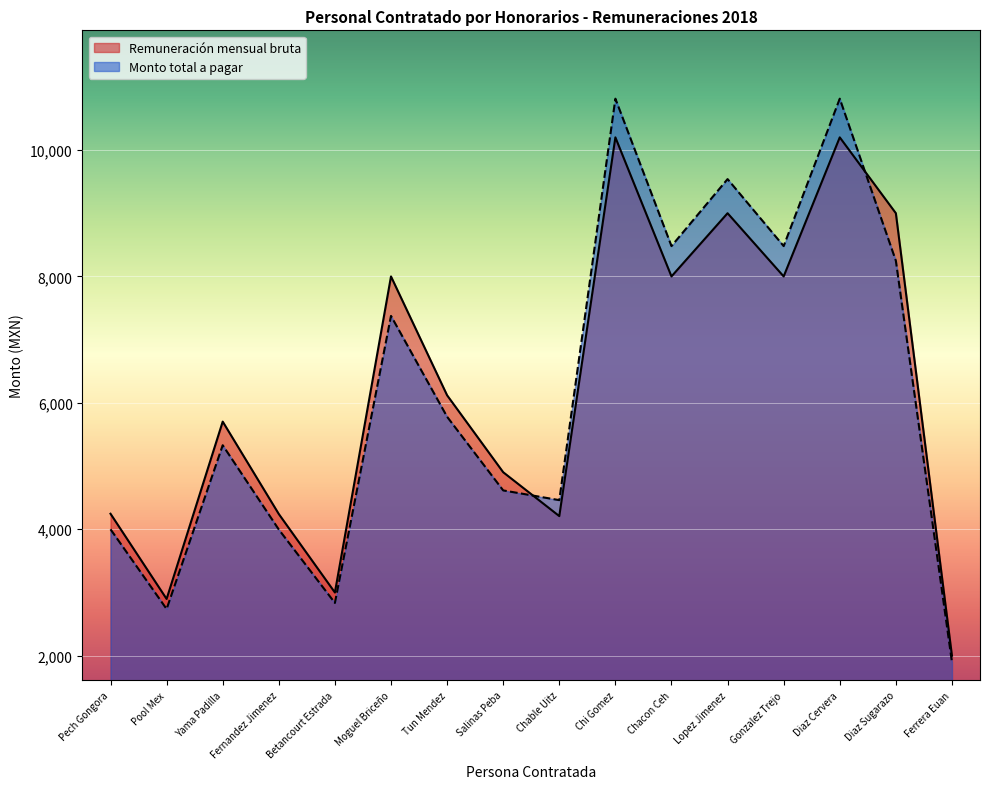

Is it true that Monto total a pagar equals 8247.7 at Diaz Sugarazo?

True